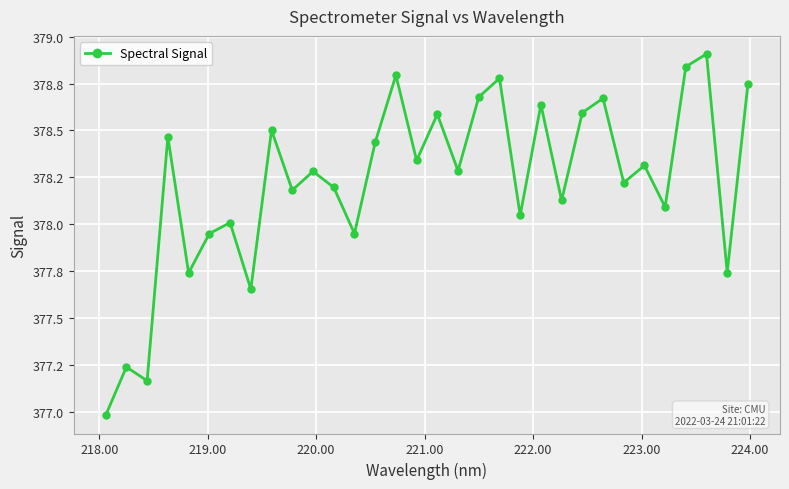

Is this an area chart (filled region under the line)?

No